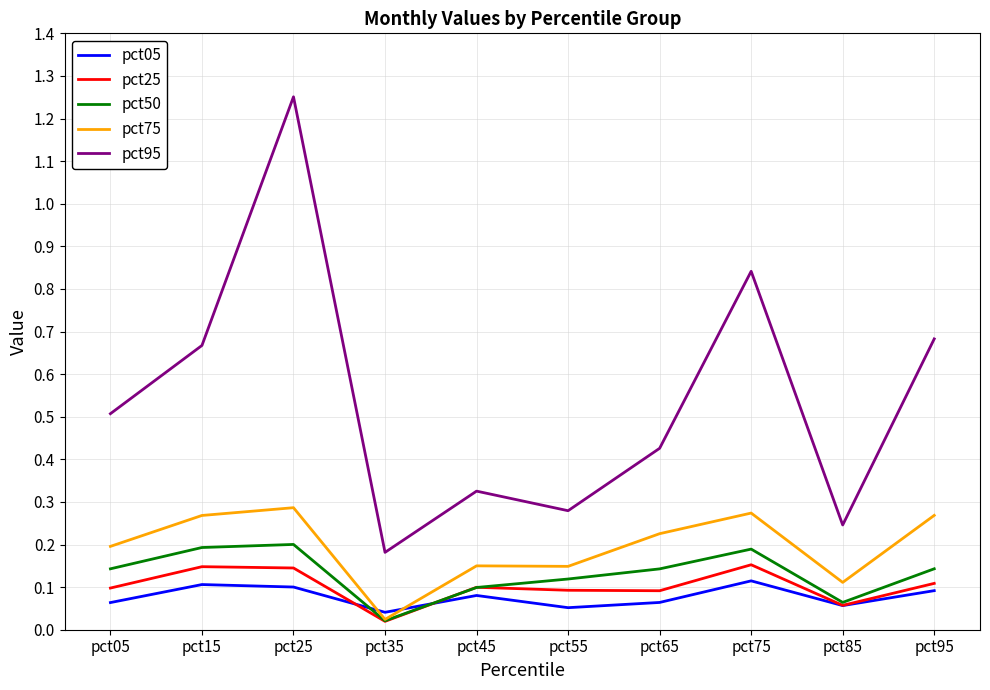

What are all the series names shown in the legend?

pct05, pct25, pct50, pct75, pct95